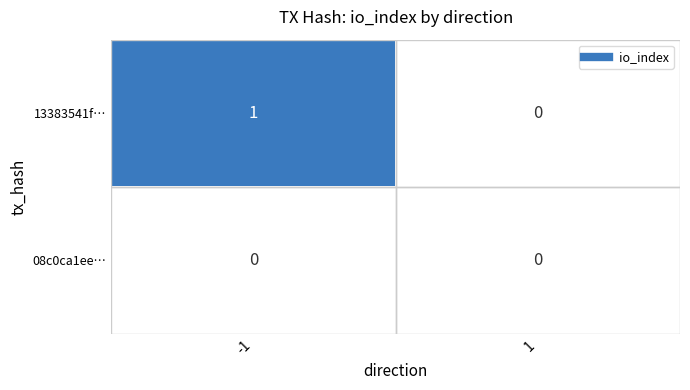

Which series has the widest spread of values?

13383541f…